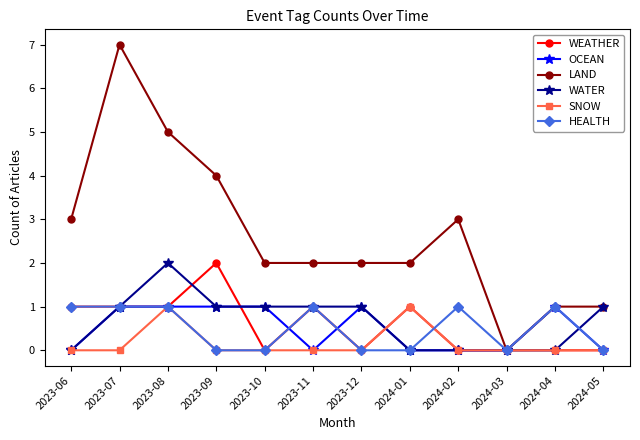

What value does the WATER series have at 2023-11?

1